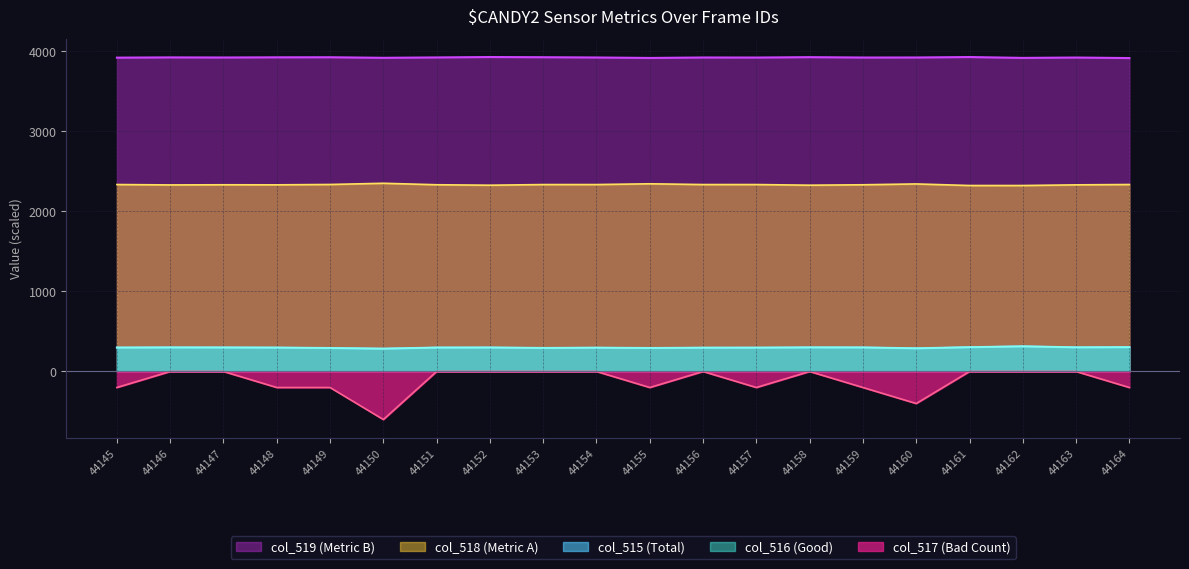

Which category has the lowest value in the col_517 series?

44150